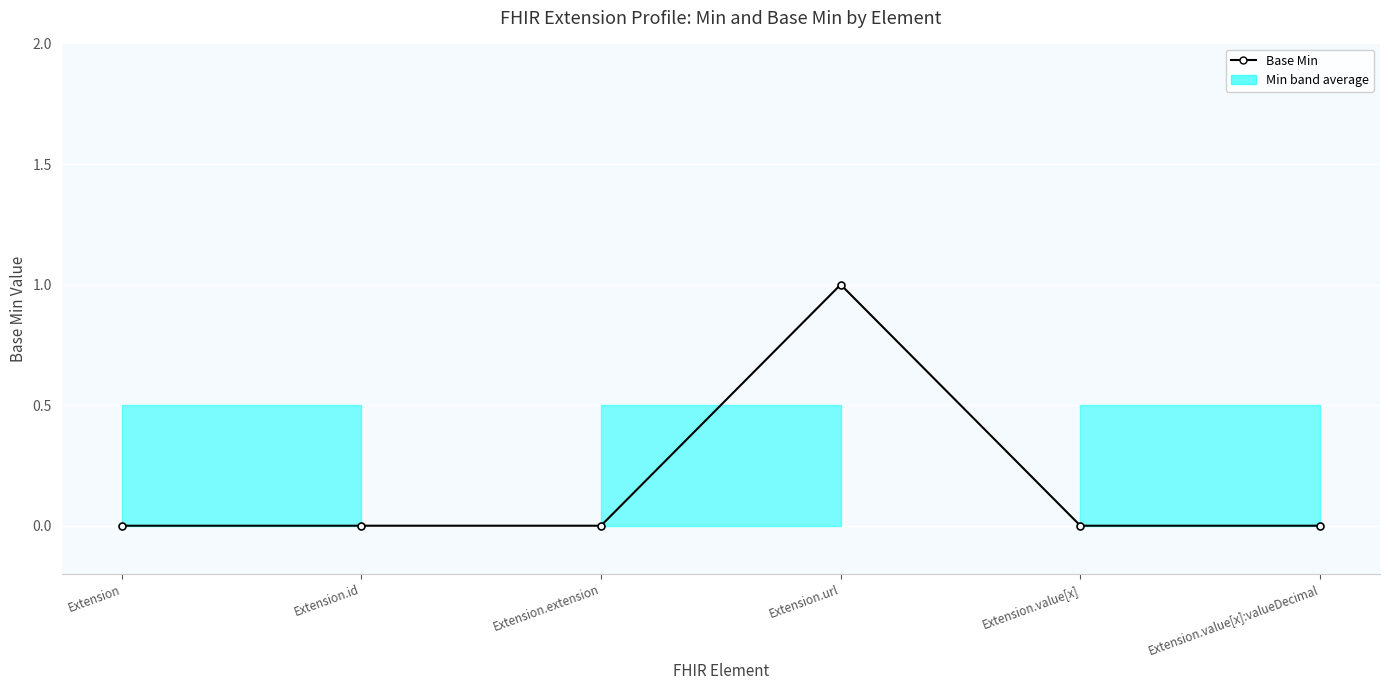

How many lines are shown in the chart?

2